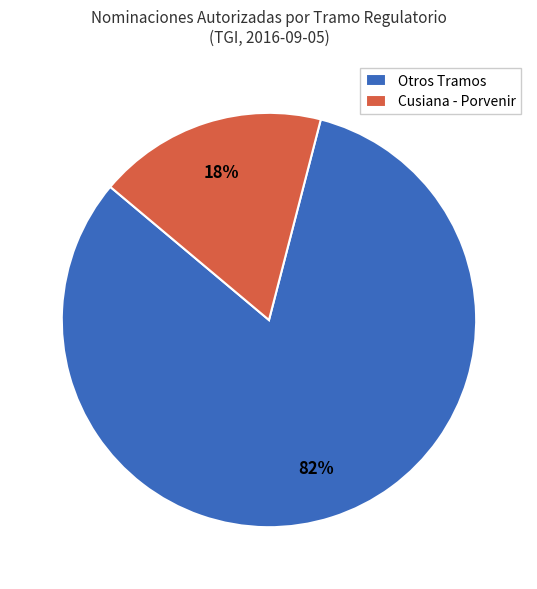

True or false: Otros Tramos accounts for 82% of the total.

True